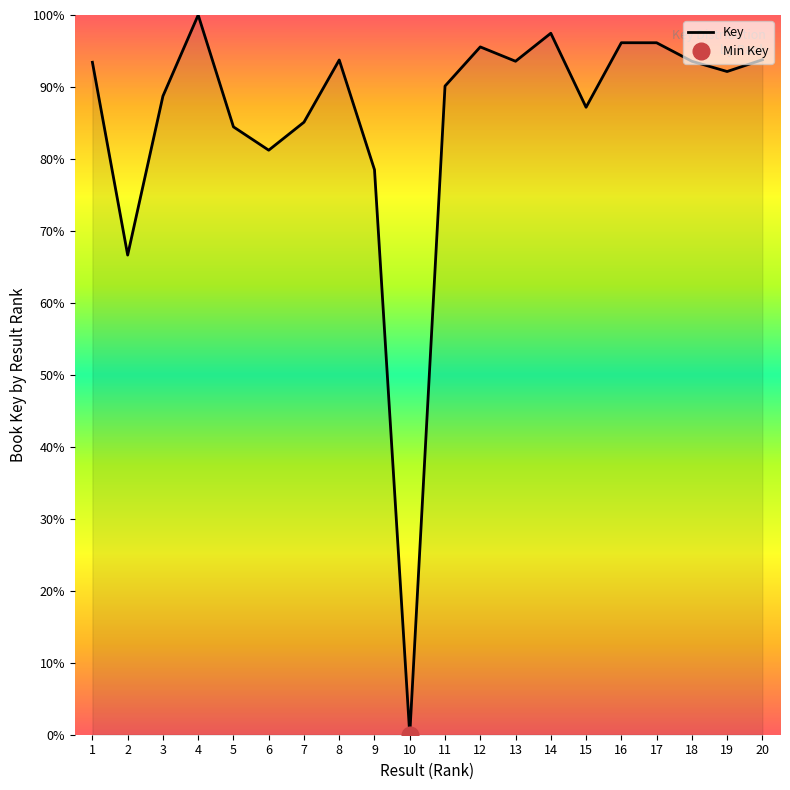

Where is the first local maximum?

4